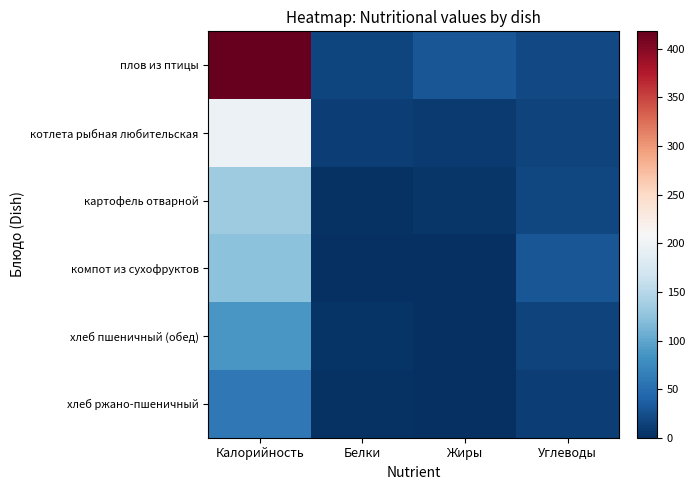

What is the total value across all series at Белки?

39